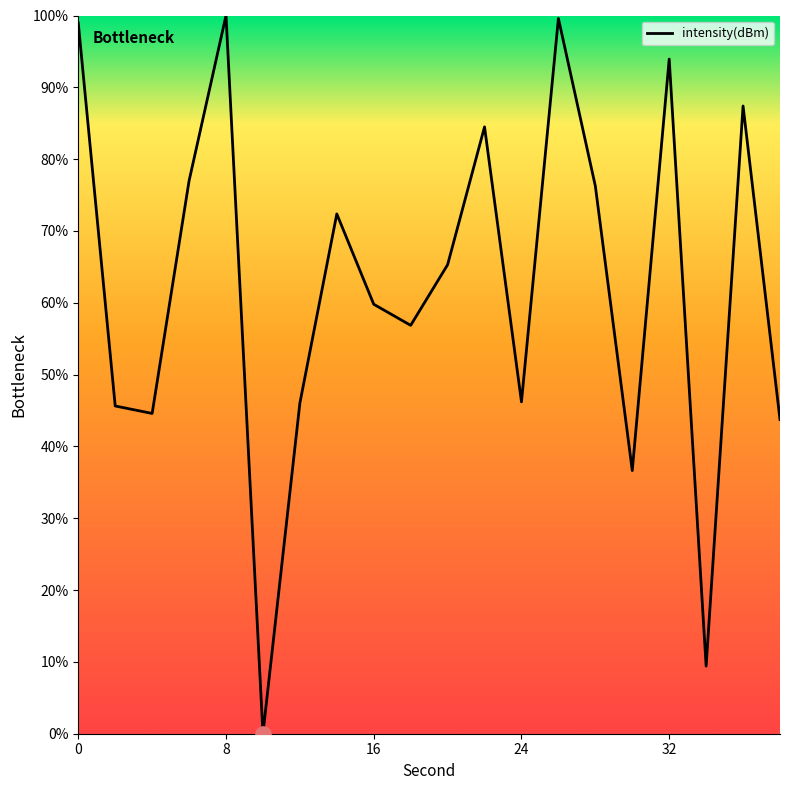

What is the greatest value displayed?

100.0